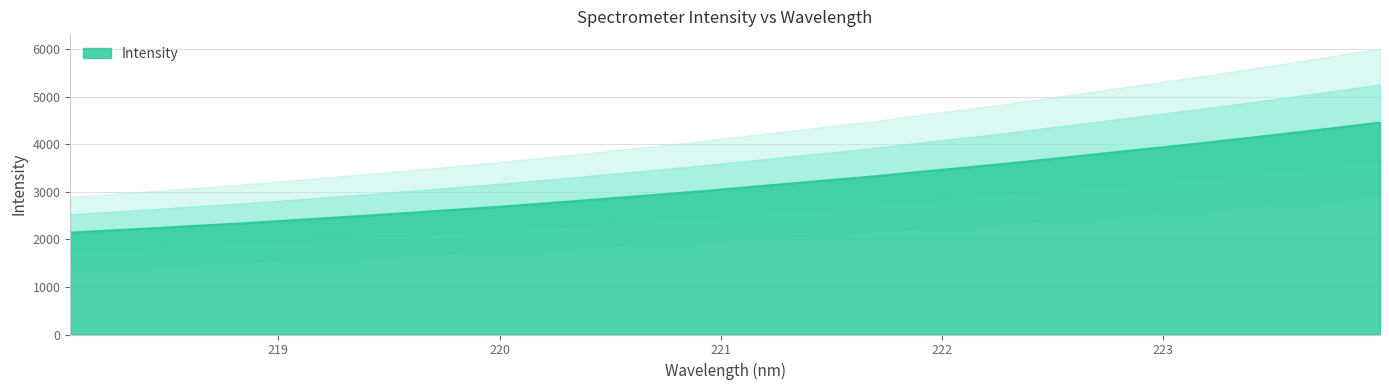

What is the maximum value shown in the chart?

4454.8